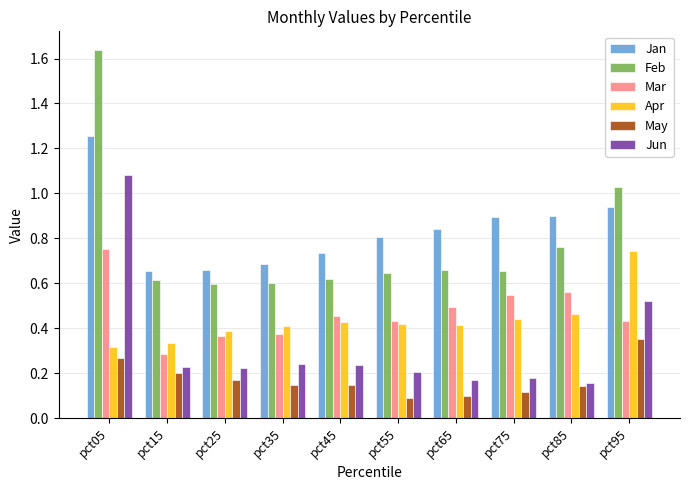

Rank the series at pct15 from lowest to highest value.

May, Jun, Mar, Apr, Feb, Jan